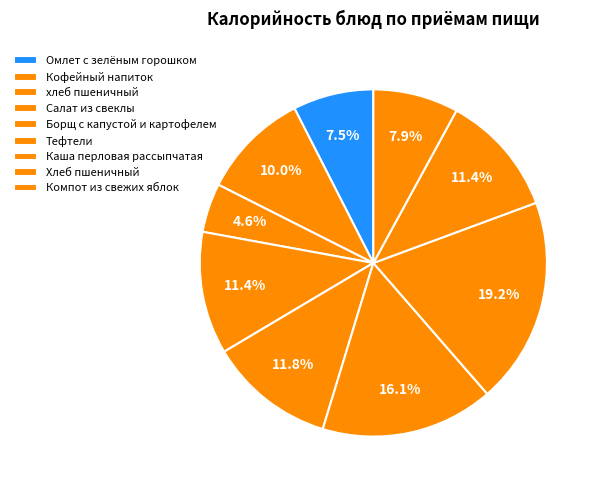

Count the number of slices in the pie.

9